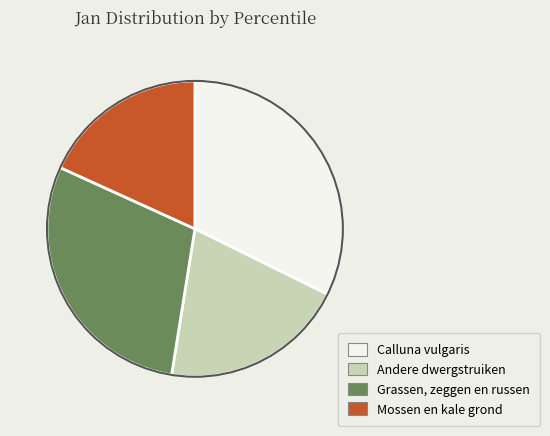

Between Mossen en kale grond and Calluna vulgaris, which is larger?

Calluna vulgaris